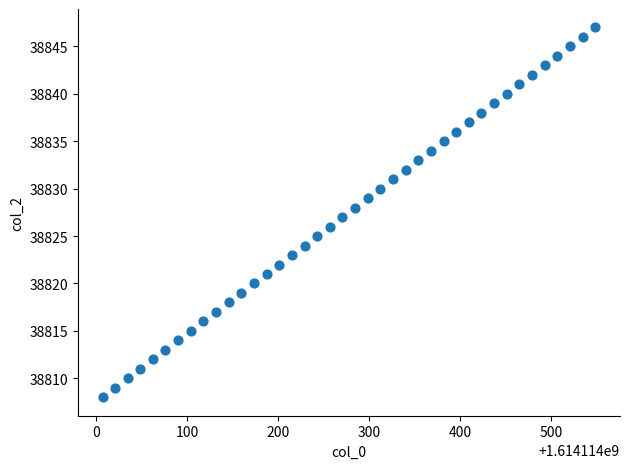

What is the range of Y values (max minus min)?

39